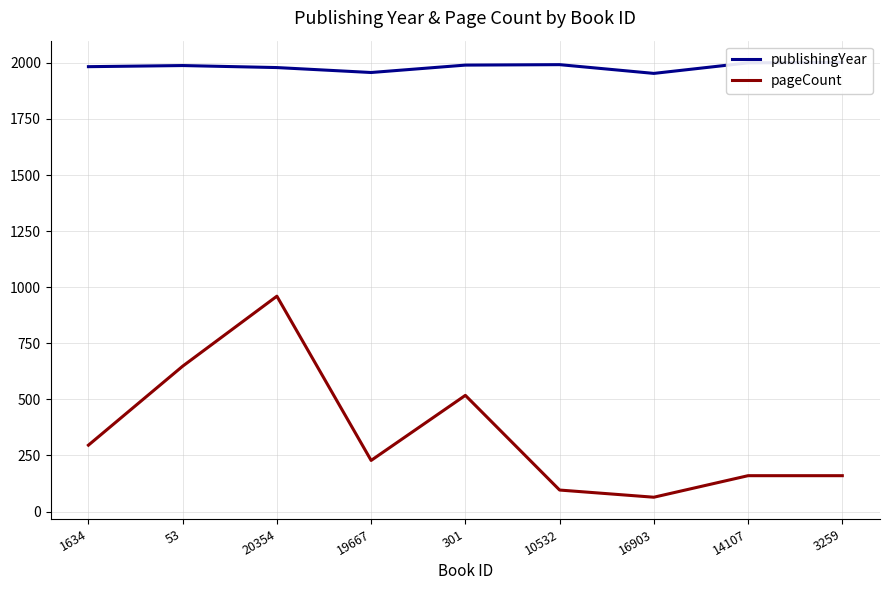

What is the greatest value displayed?

2002